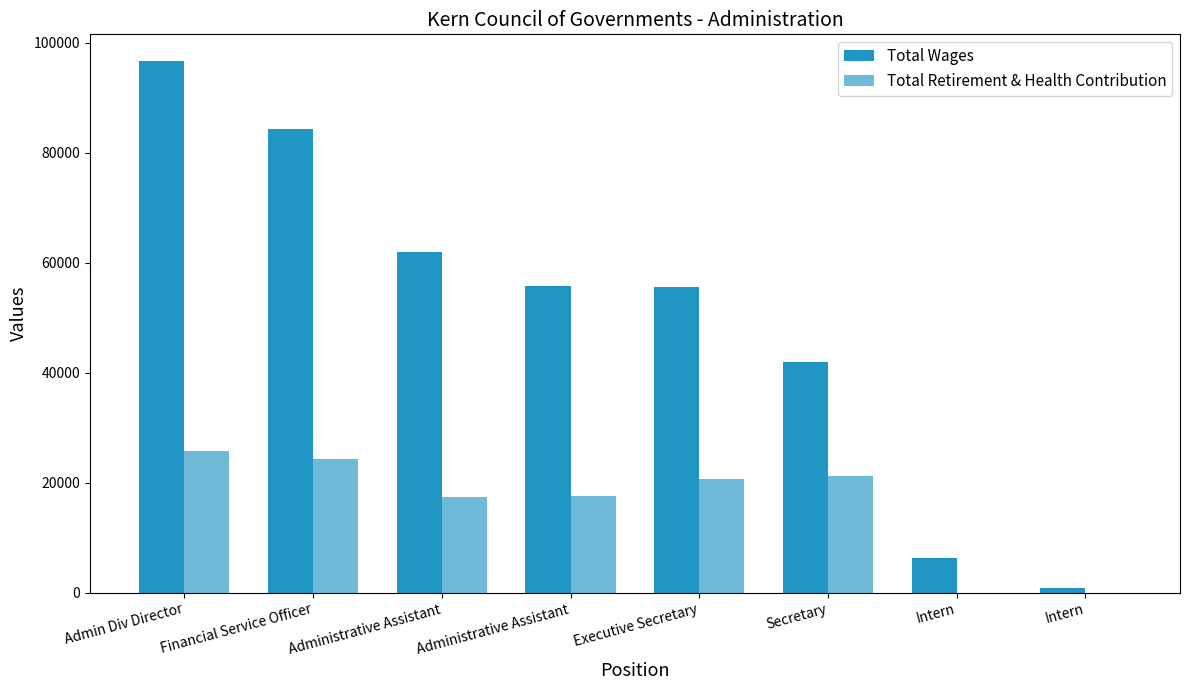

How many data points does each series have?

8